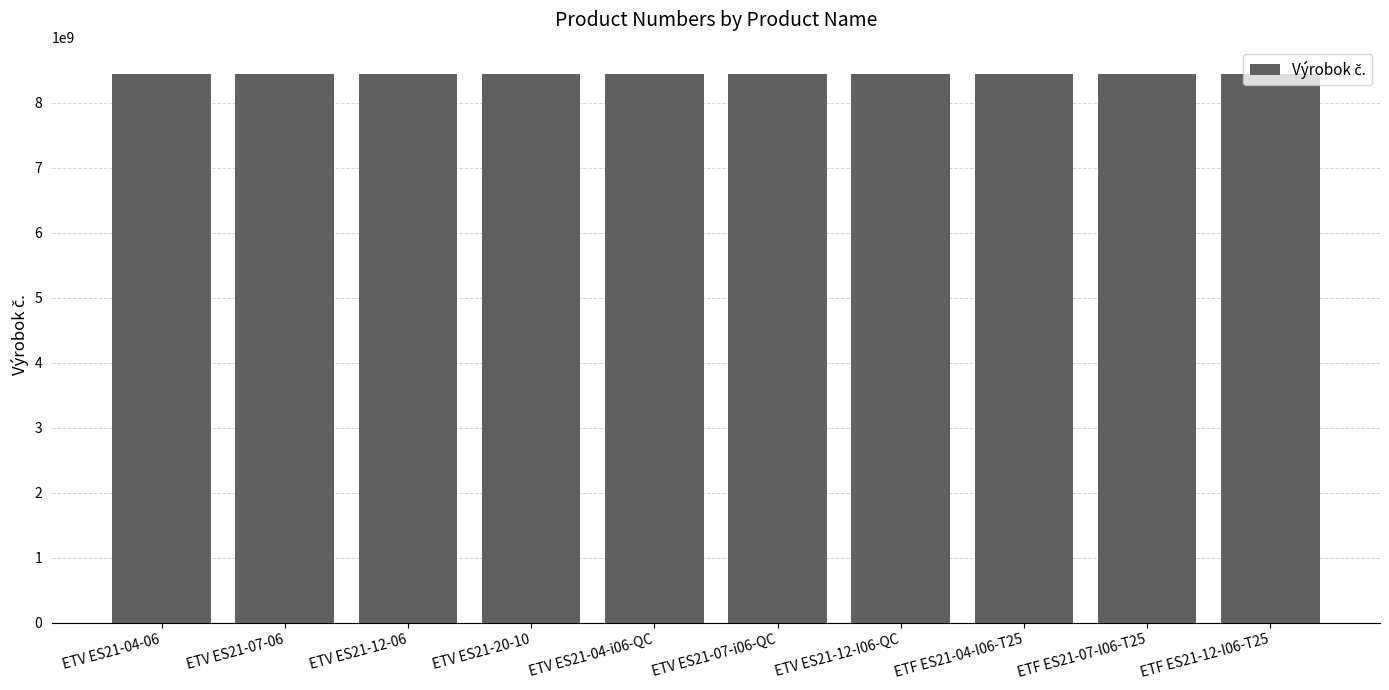

Is it true that the value at ETF ES21-12-I06-T25 is 14220876329?

False